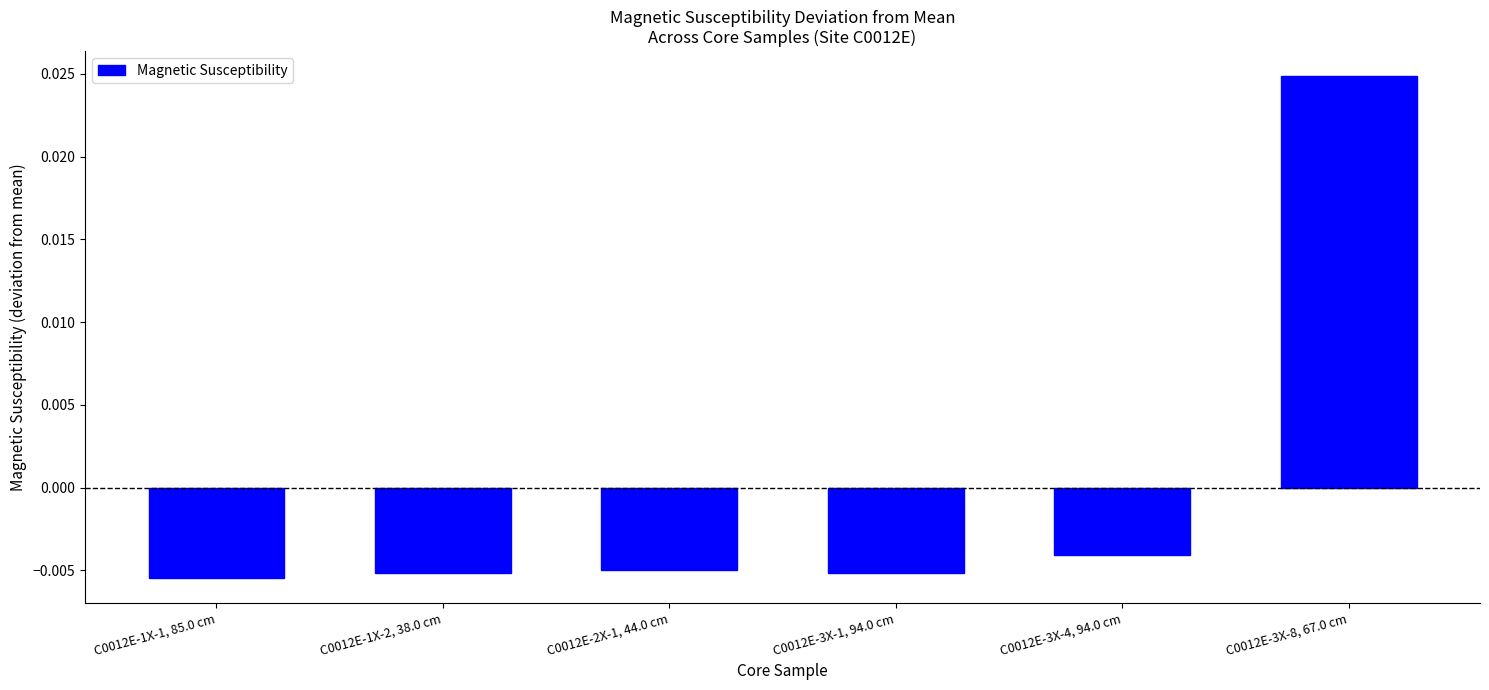

Rank the categories by value from highest to lowest.

C0012E-3X-8, 67.0 cm, C0012E-3X-4, 94.0 cm, C0012E-2X-1, 44.0 cm, C0012E-3X-1, 94.0 cm, C0012E-1X-2, 38.0 cm, C0012E-1X-1, 85.0 cm